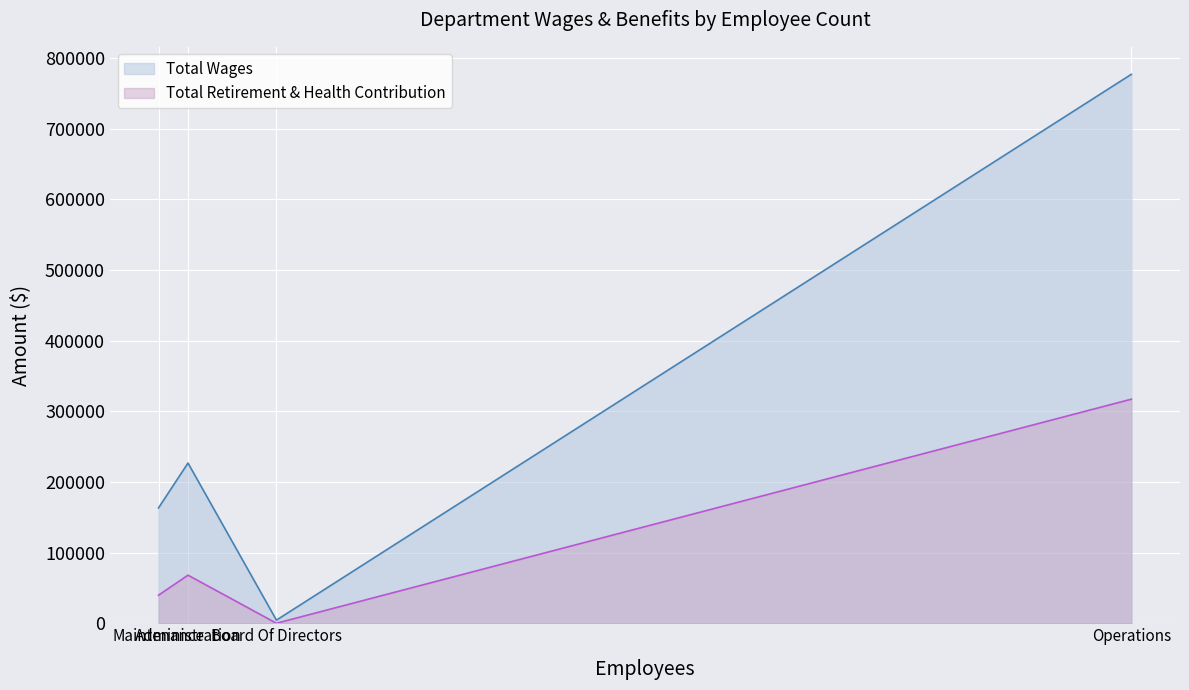

Which has a higher value, Board Of Directors or Maintenance?

Maintenance